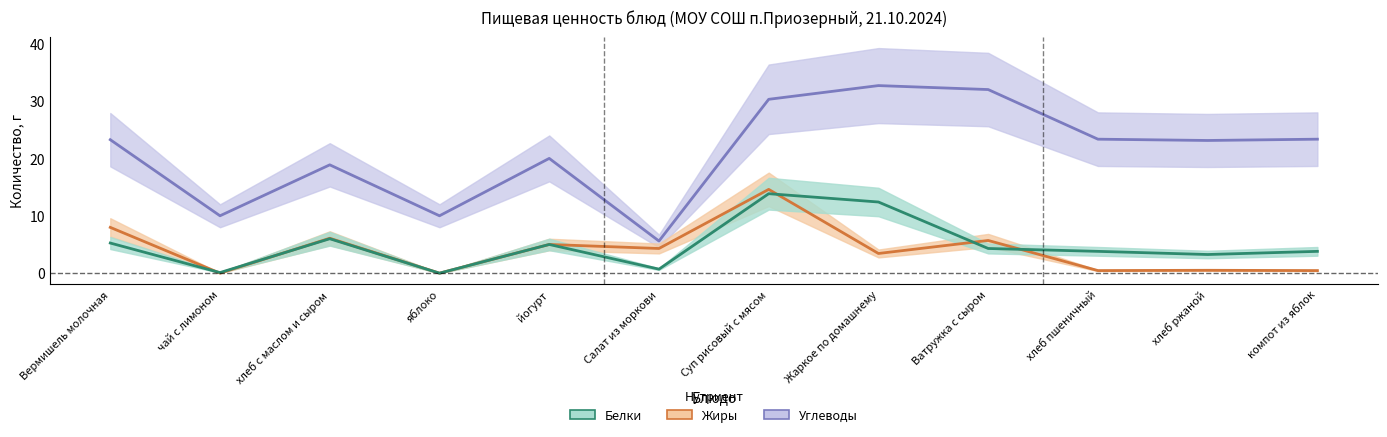

What is the sum of the Углеводы values at компот из яблок and Салат из моркови?

29.0